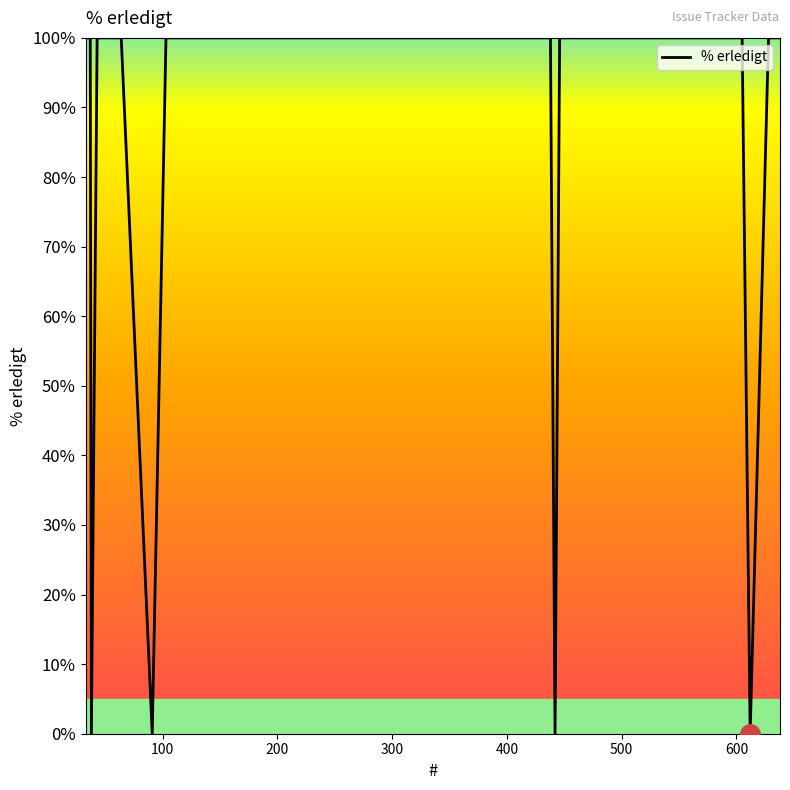

What is the maximum value shown in the chart?

100